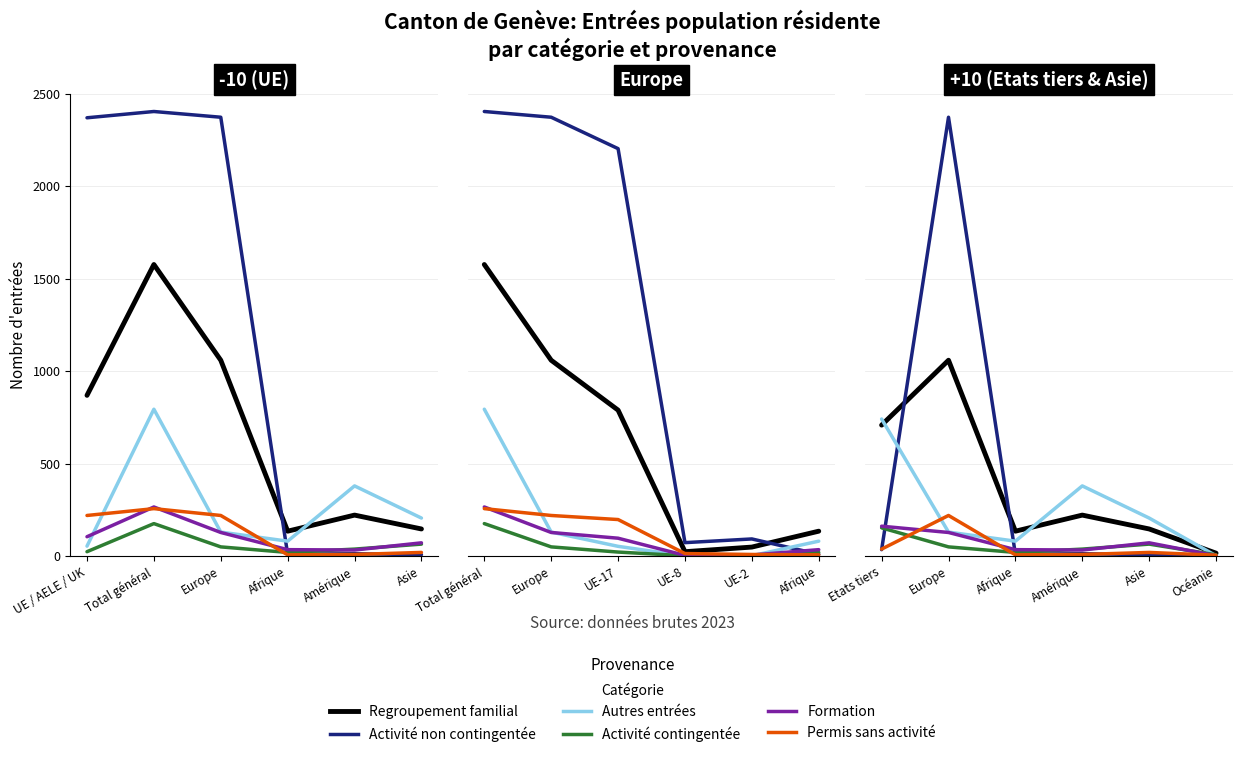

True or false: Activité contingentée has more than 1 points higher than both neighbors.

False